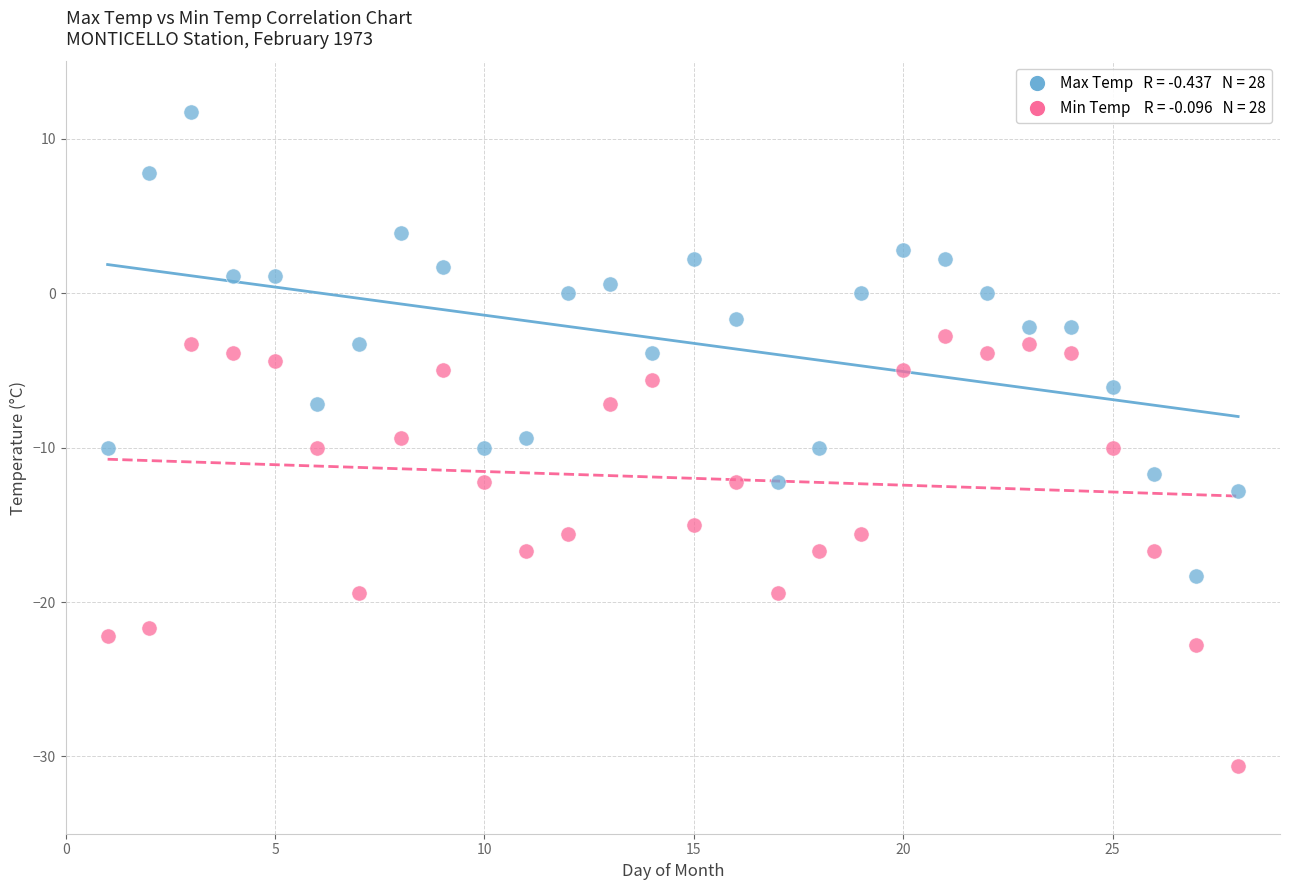

Across all data points, what is the range of Y values (max minus min)?

42.3